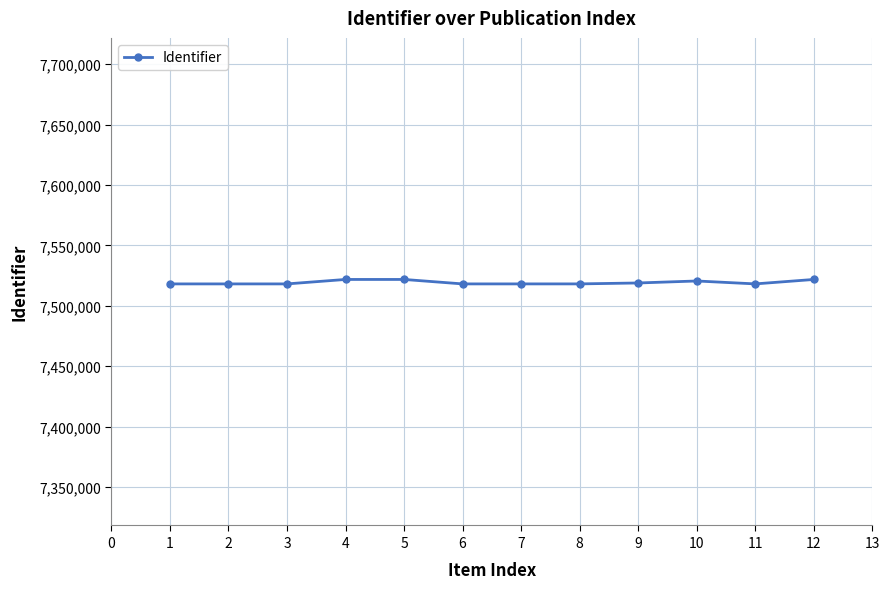

What is the value of the 9th point from the left?

7518855